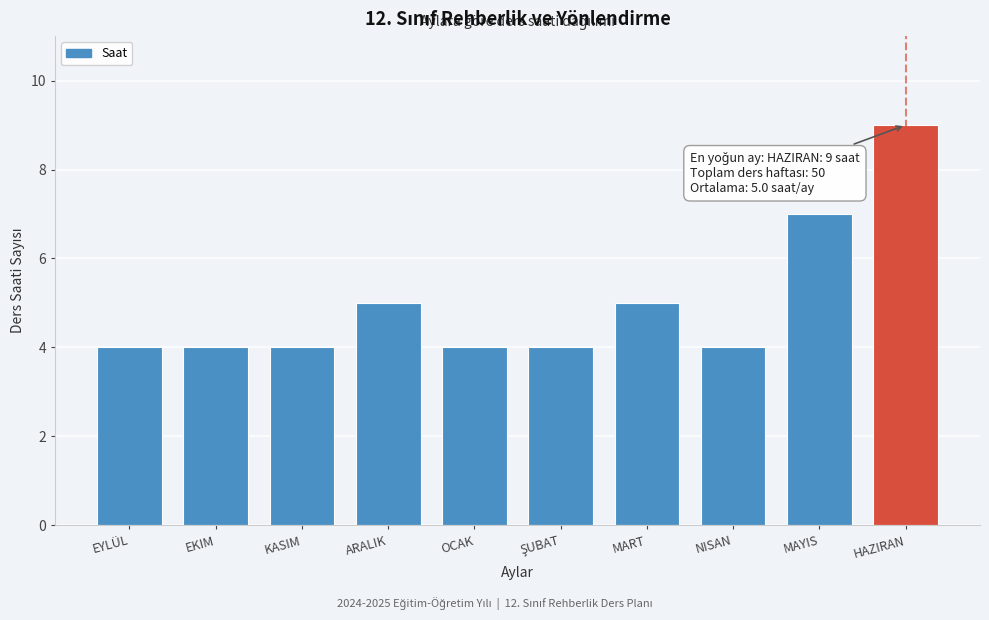

Reading left to right, extract all data points from this chart.

4	4	4	5	4	4	5	4	7	9